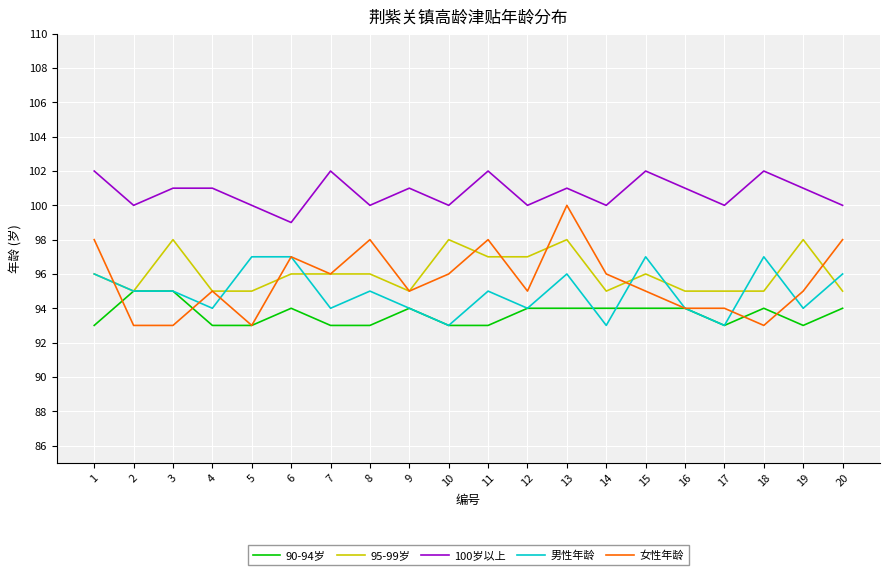

True or false: 100岁以上 and 90-94岁 intersect in this chart.

False